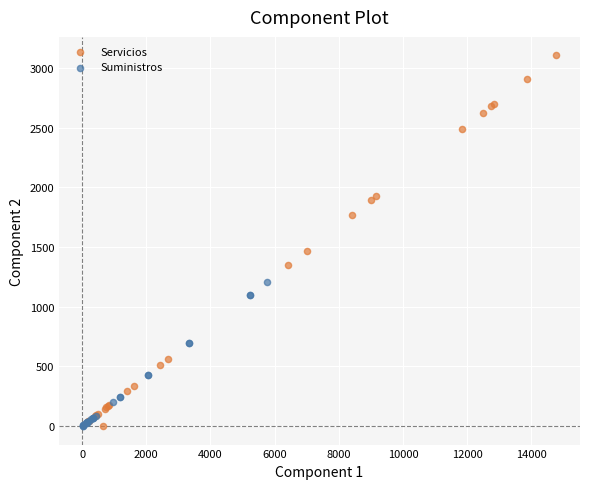

Which series has the largest Y range (max minus min)?

Servicios